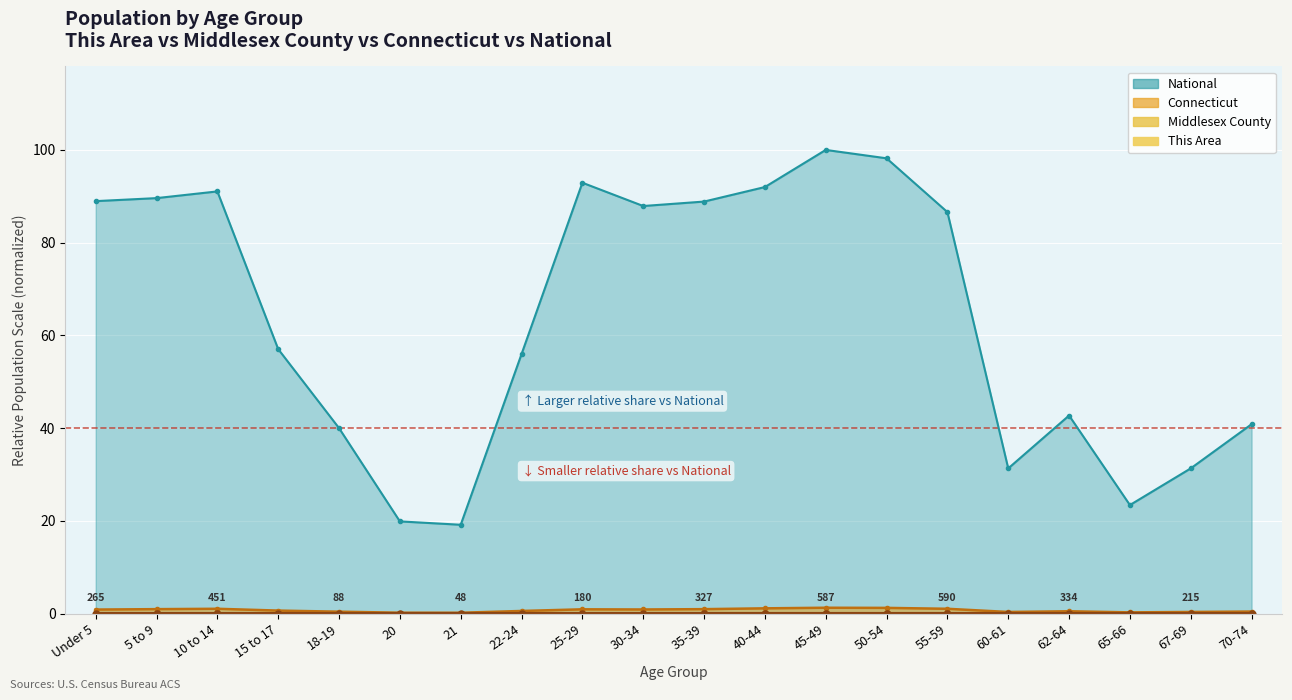

What are all the series names shown in the legend?

This Area, Middlesex County, Connecticut, National